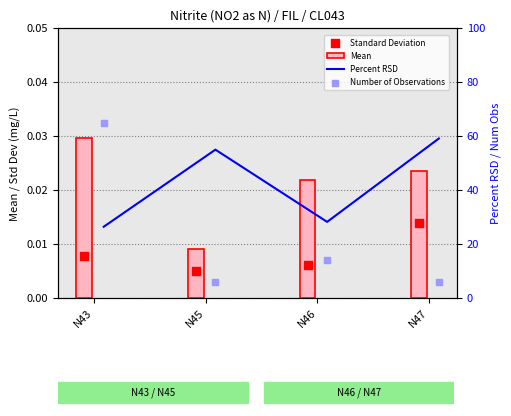

Which series has the largest Y range (max minus min)?

Number of Observations